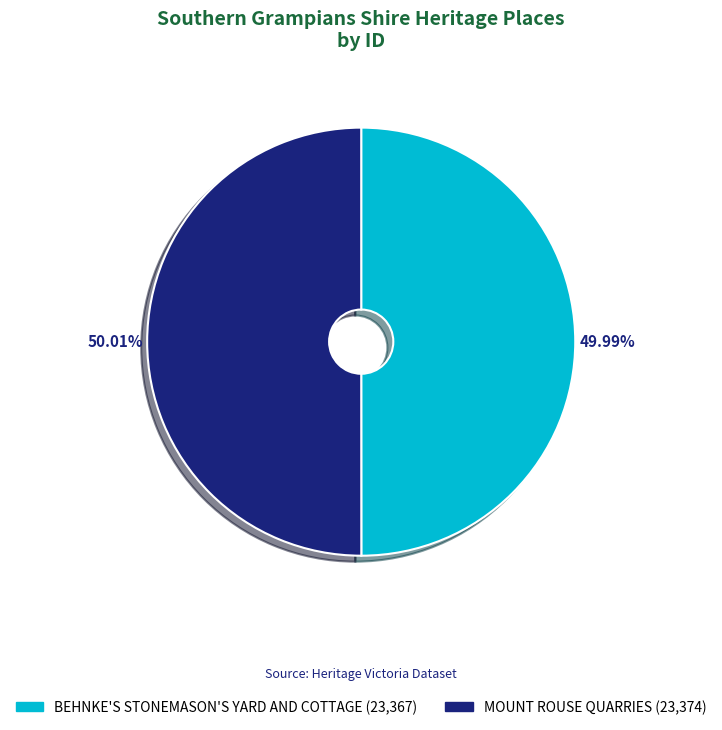

Count the number of slices in the pie.

2